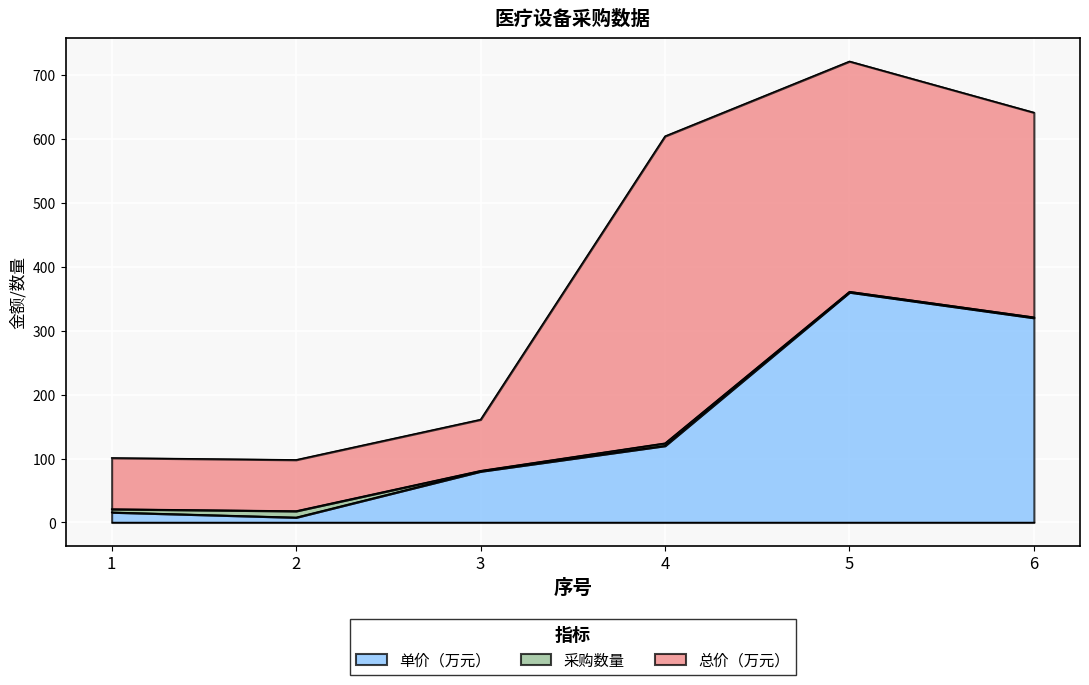

Which series has the largest range (max minus min)?

总价（万元）